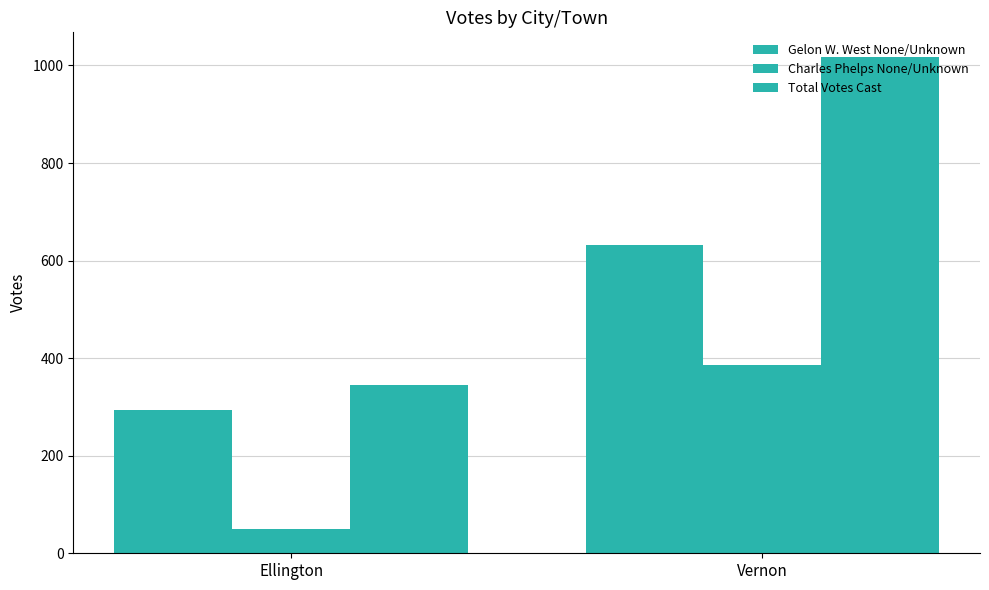

What is the spread (max minus min) of values at Ellington?

294